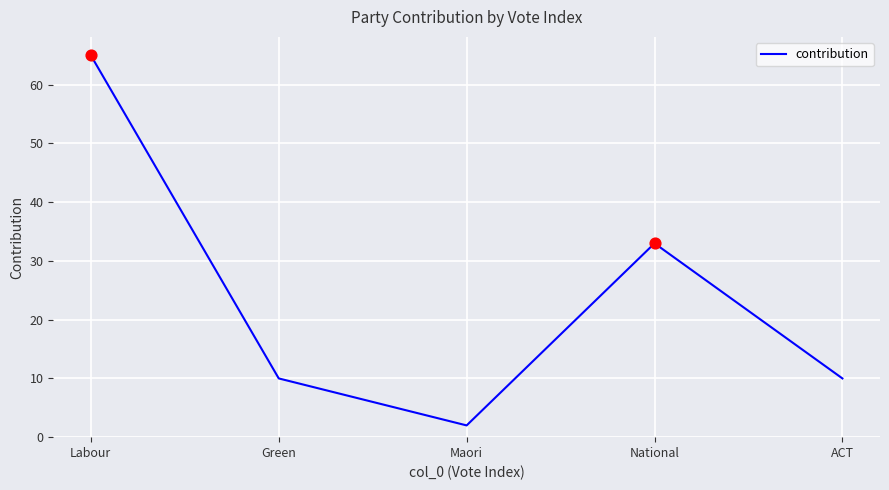

Approximately how many times larger is the value at ACT compared to Green?

1.0